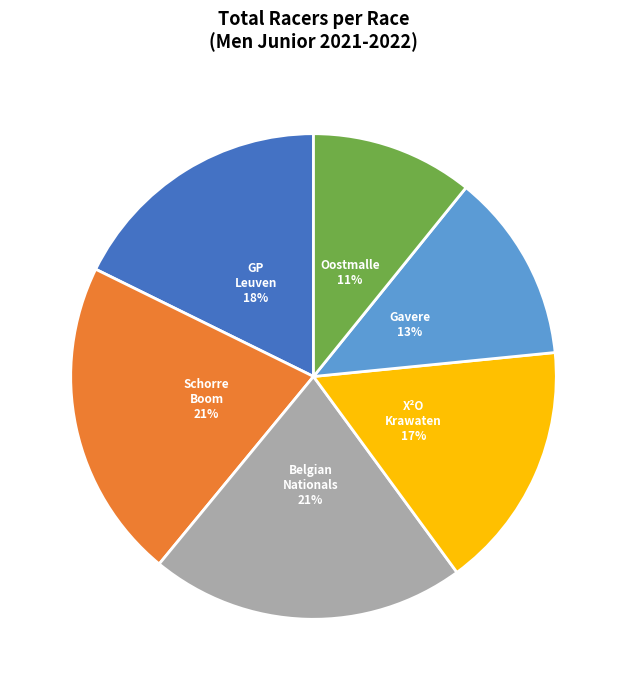

To the nearest percent, what is the average slice percentage?

17%